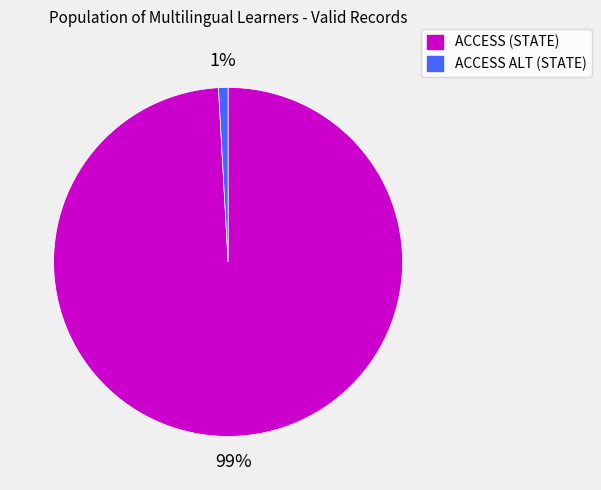

Which category has the biggest portion of the pie?

ACCESS (STATE)